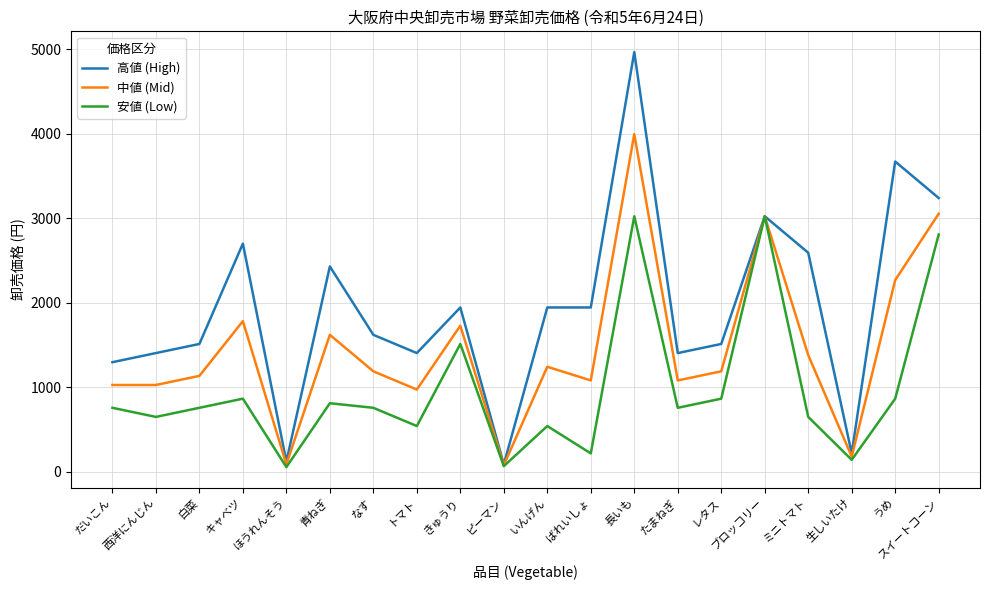

At which category is the sum across all series the highest?

長いも